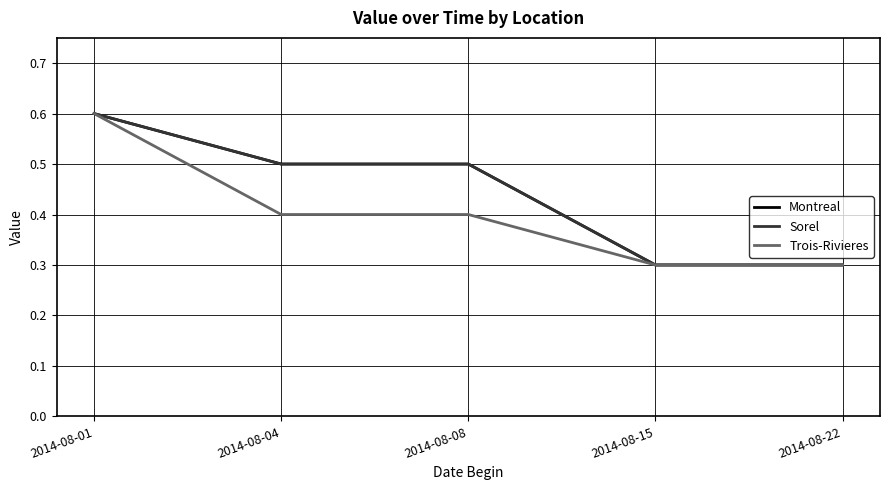

What is the difference between the Montreal values at 2014-08-15 and 2014-08-08?

0.2